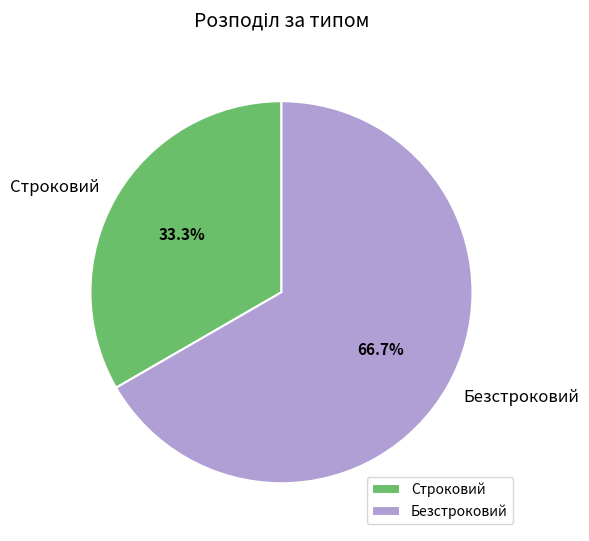

What is the largest slice in the pie chart?

Безстроковий